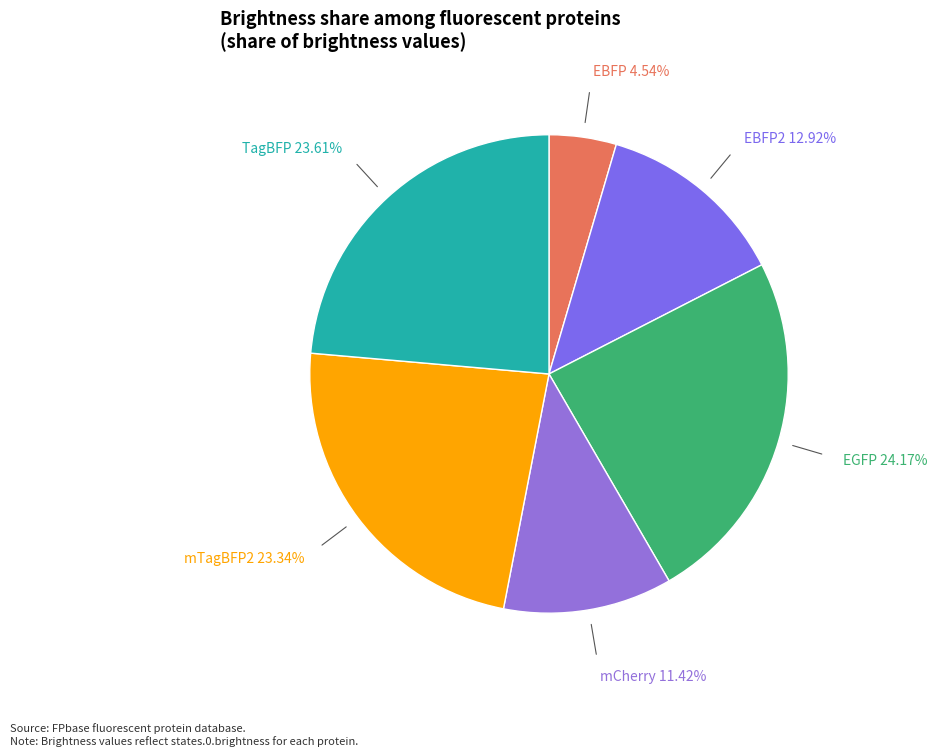

How many slices are in this pie chart?

6